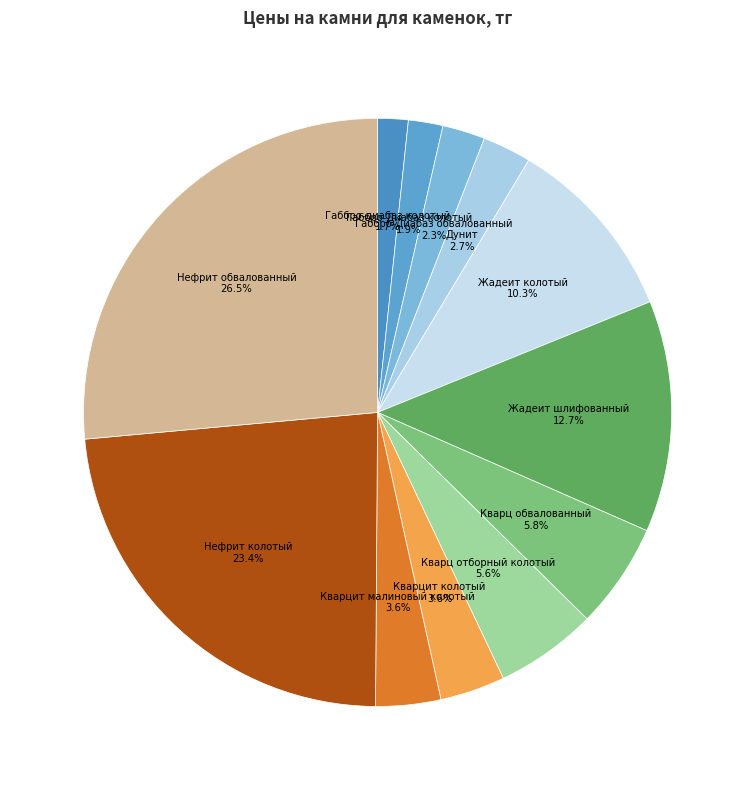

To the nearest percent, what is the difference between the Габбро-Диабаз обвалованный and Жадеит колотый slice percentages?

8%